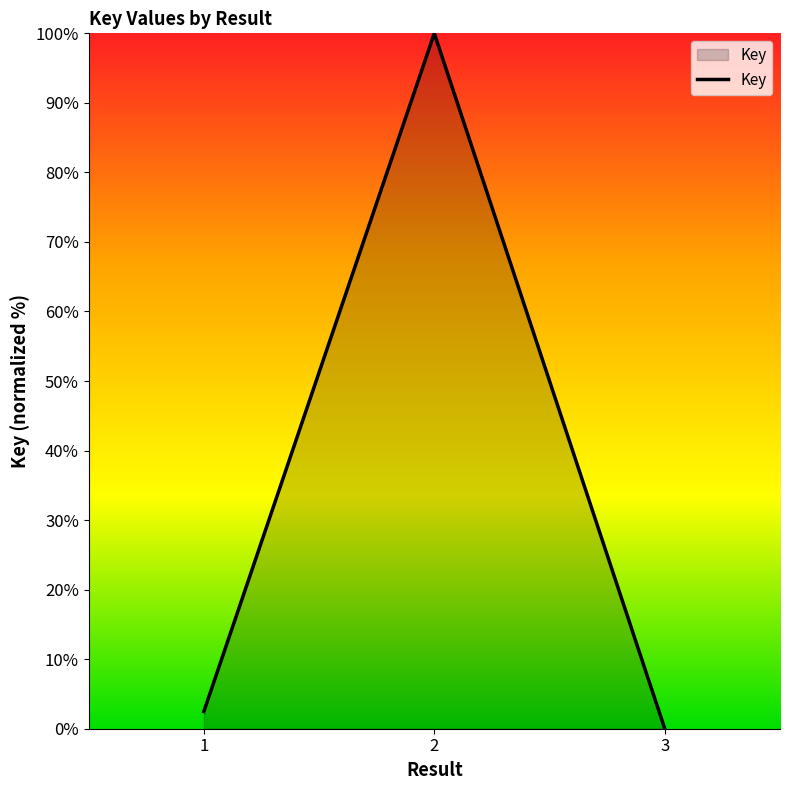

How many distinct data groups are displayed?

1